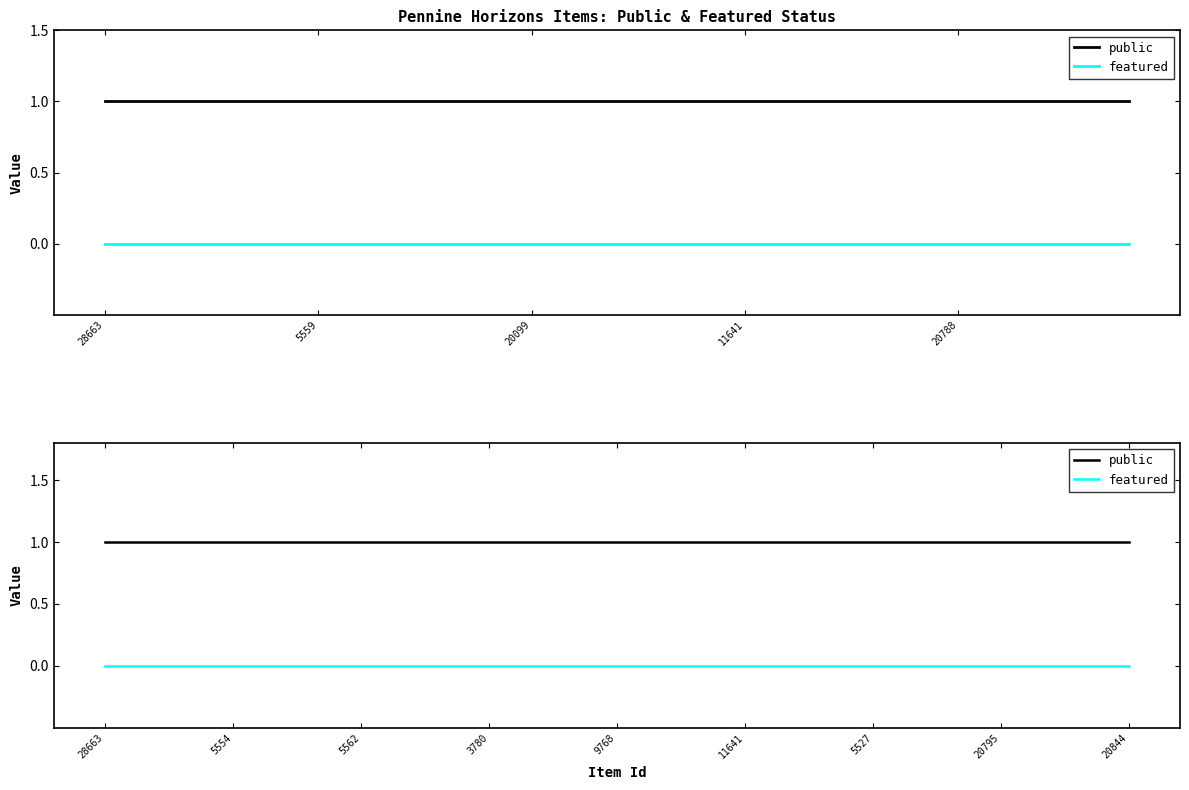

True or false: public and featured intersect in this chart.

False